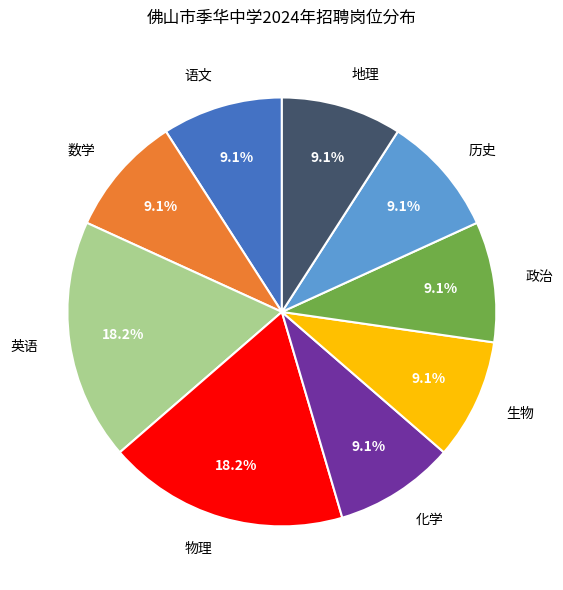

What portion of the pie excludes 生物?

90.9%